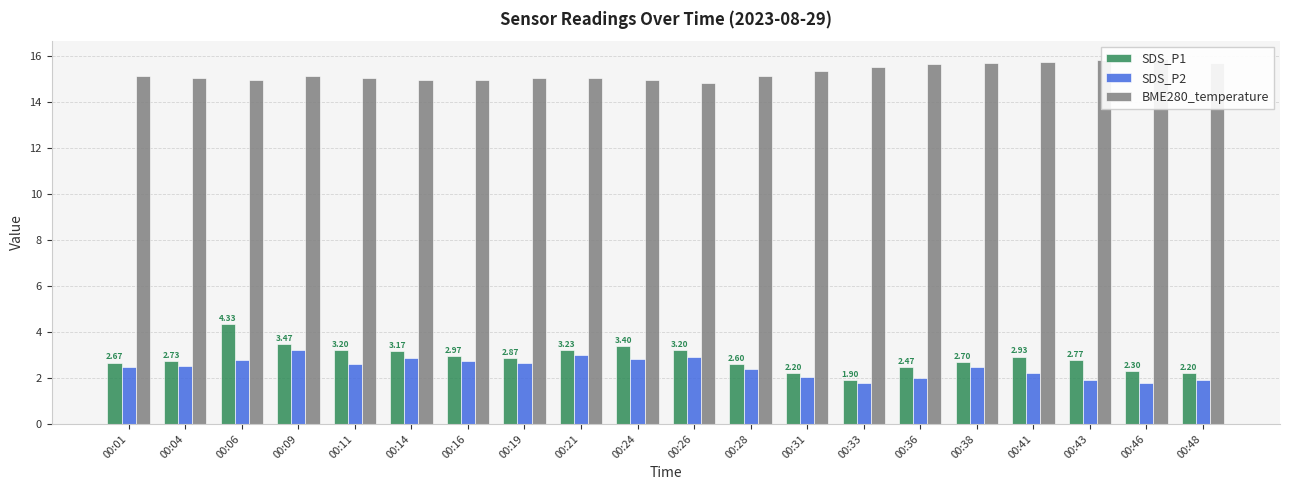

What are all the series names shown in the legend?

SDS_P1, SDS_P2, BME280_temperature